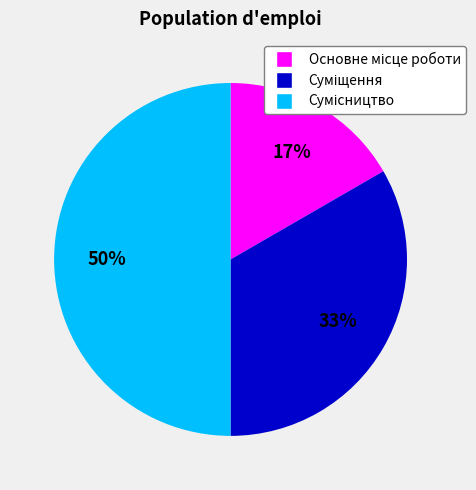

To the nearest percent, what is the average slice percentage?

33%